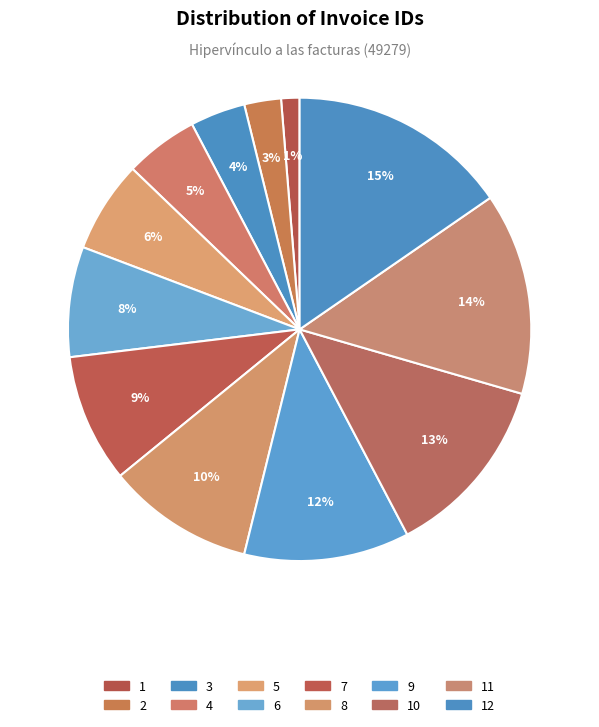

To the nearest percent, what is the difference between the 4 and 3 slice percentages?

1%